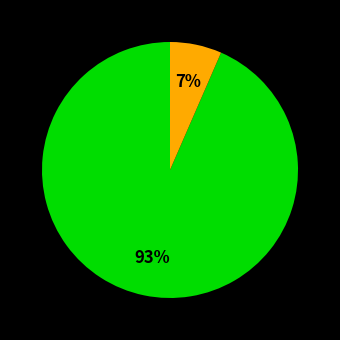

To the nearest percent, what is the average slice percentage?

50%